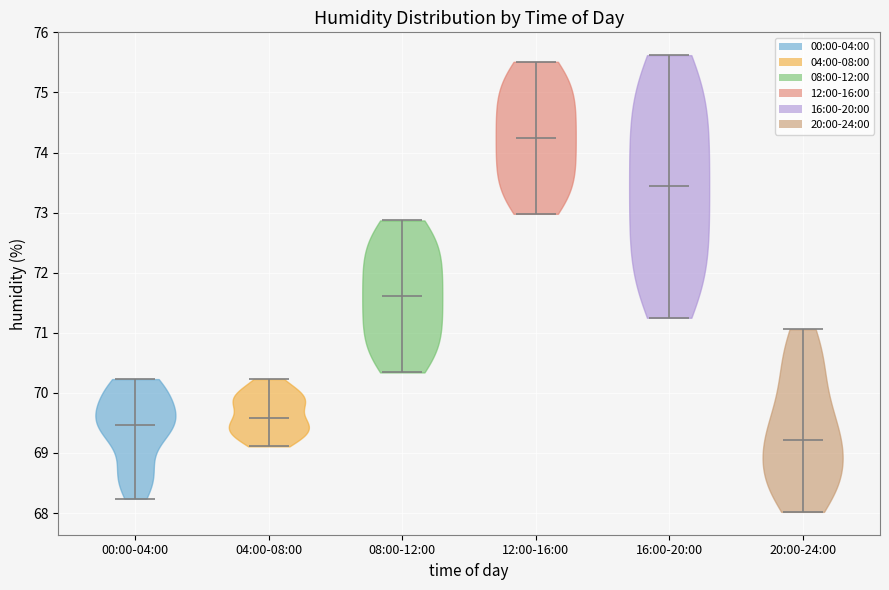

What is the lowest point the violin for 20:00-24:00 reaches on the y-axis? The values are not printed on the chart, so give them approximately, as read against the axis.

68.0